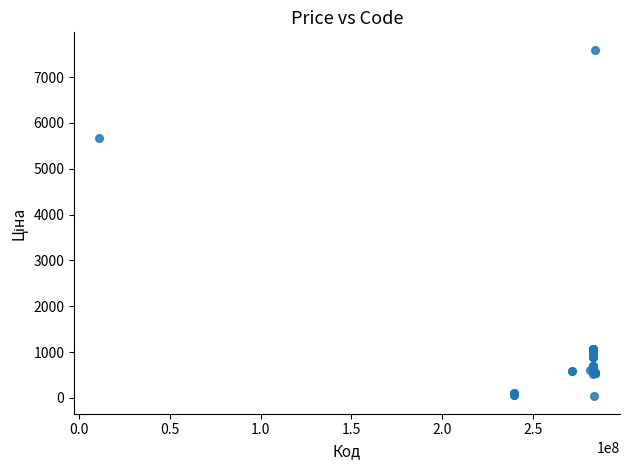

What Y value in the scatter plot is closest to 3814?

5673.8